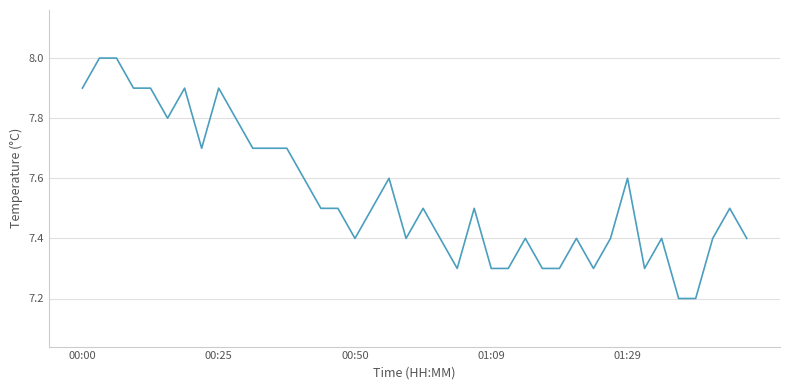

What is the difference between the maximum and minimum values?

0.8